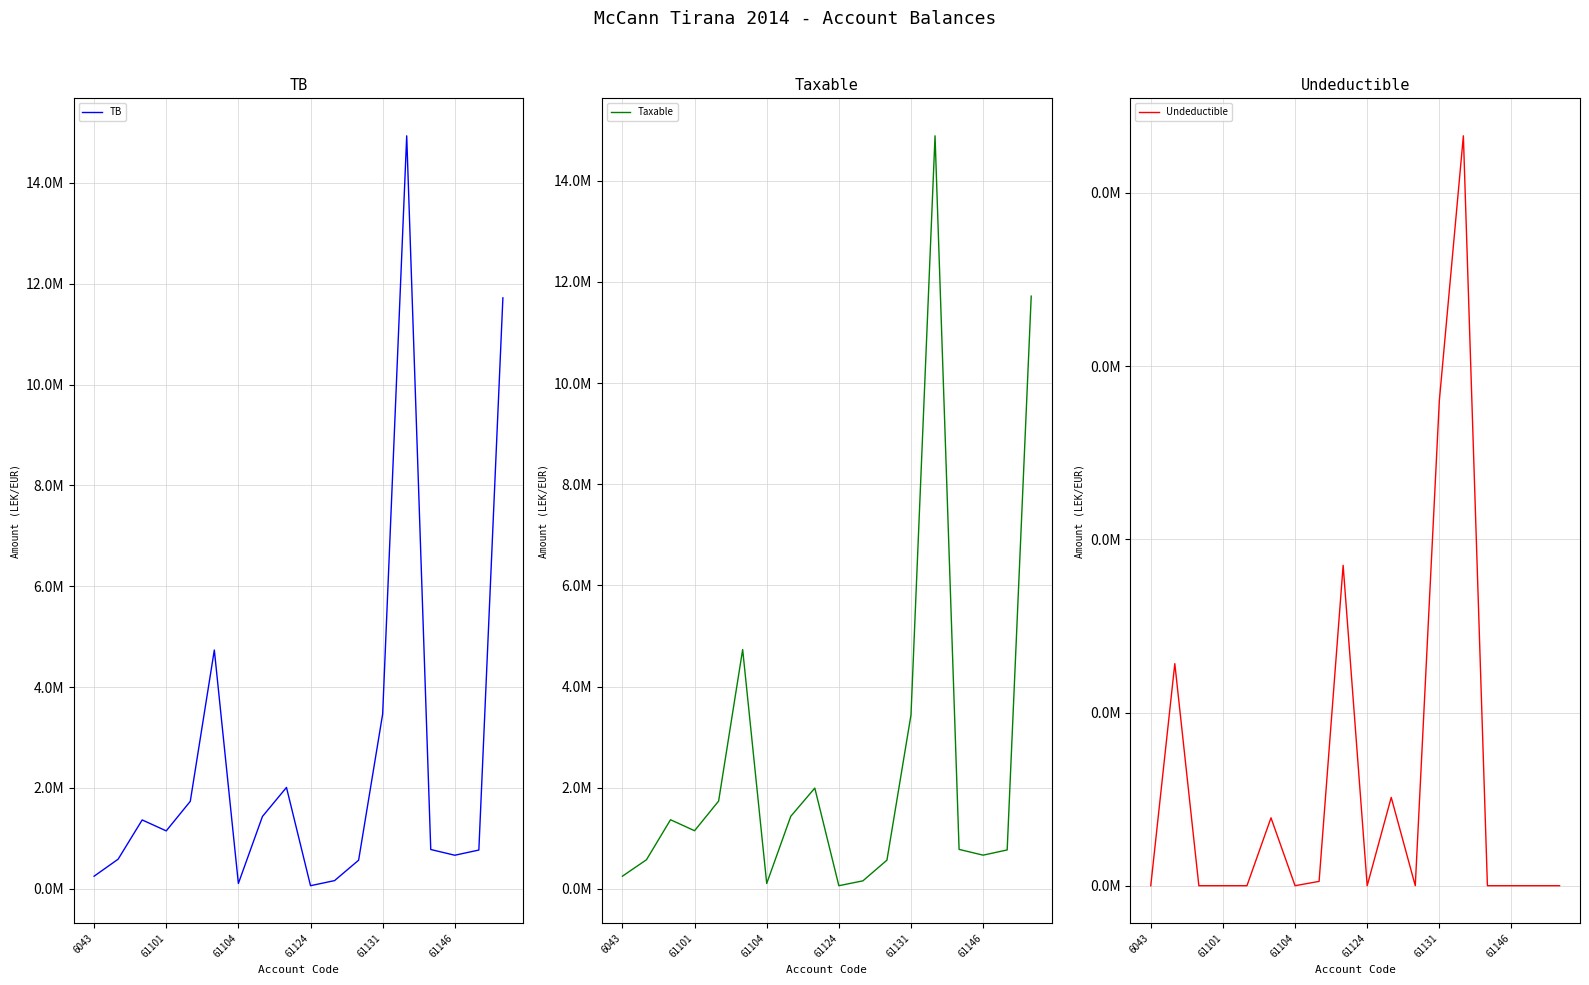

True or false: Undeductible has more than 2 interior local peaks.

True